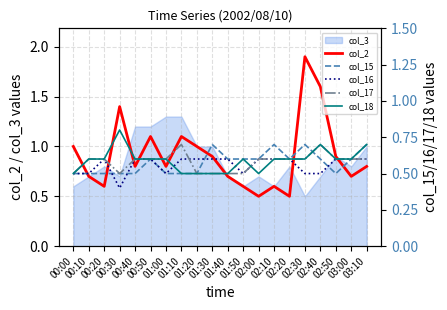

At which category does col_18 reach its first local peak?

00:30